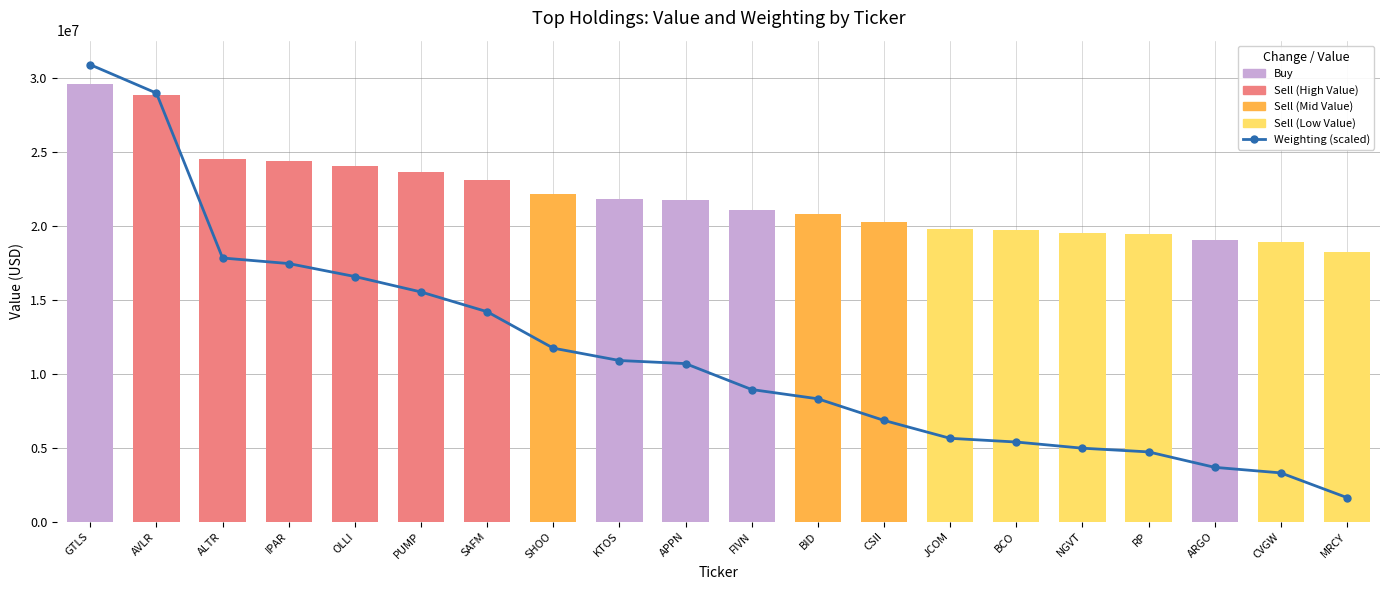

What is the difference between the second highest and minimum values?

27372730.3